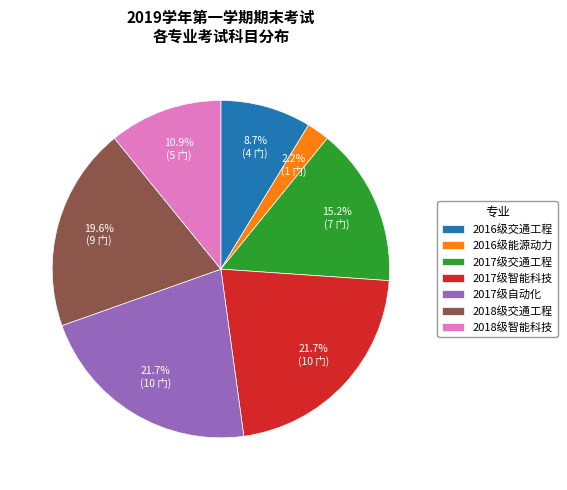

What percentage is the 2017级交通工程 slice, to the nearest percent?

15%